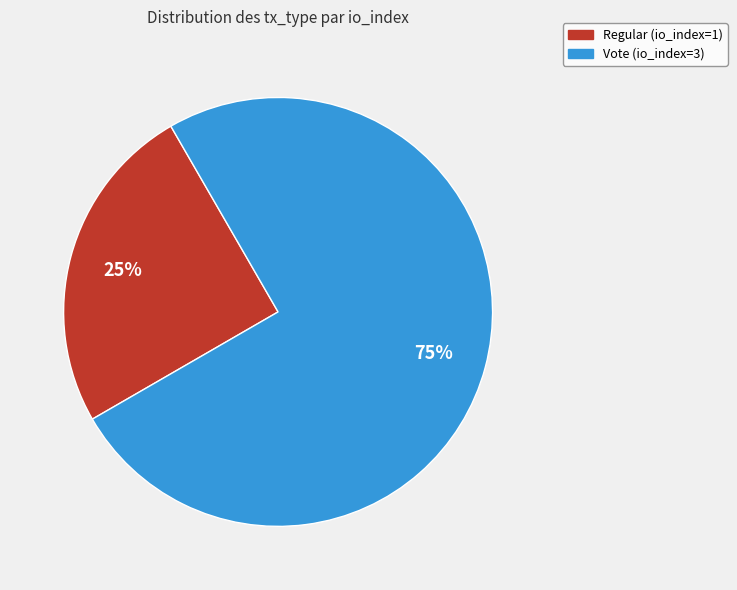

What is the smallest slice in the pie chart?

Regular (io_index=1)